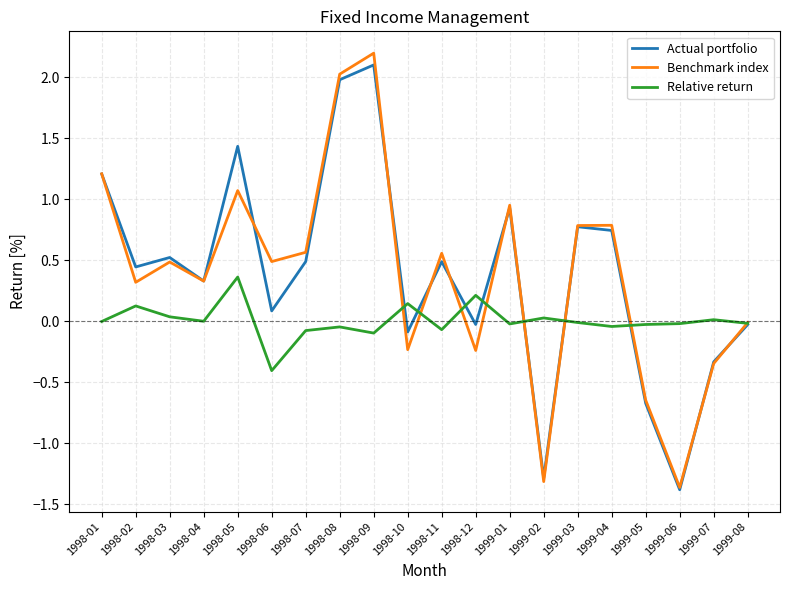

Which label corresponds to the largest value in the chart?

1998-09